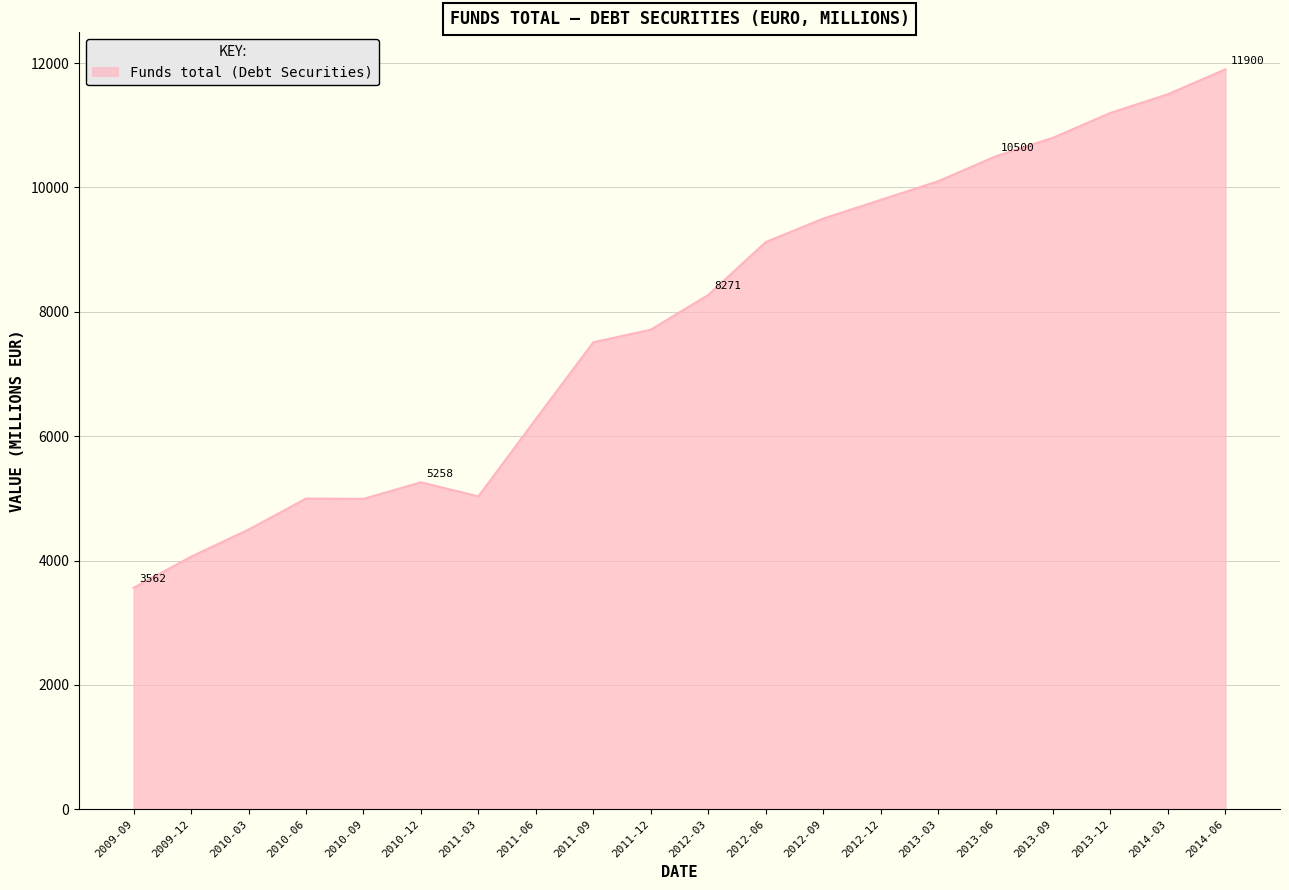

What value does the data have at 2011-09, to the nearest 100?

7500